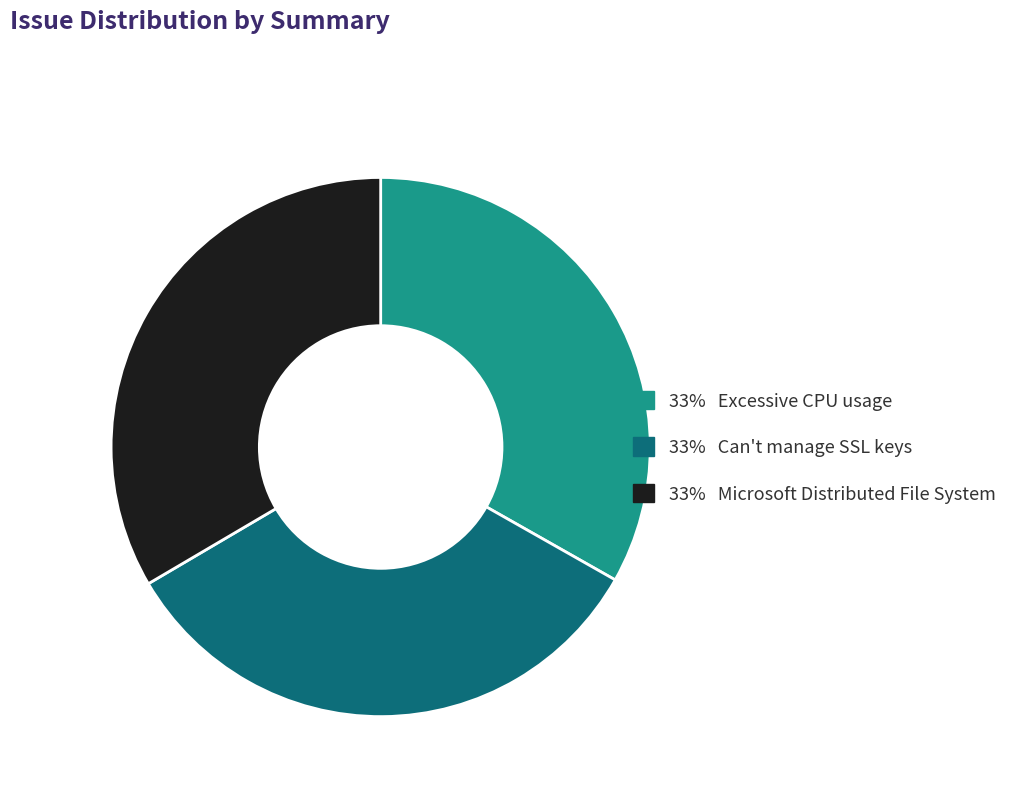

Is there a majority slice in this chart?

No